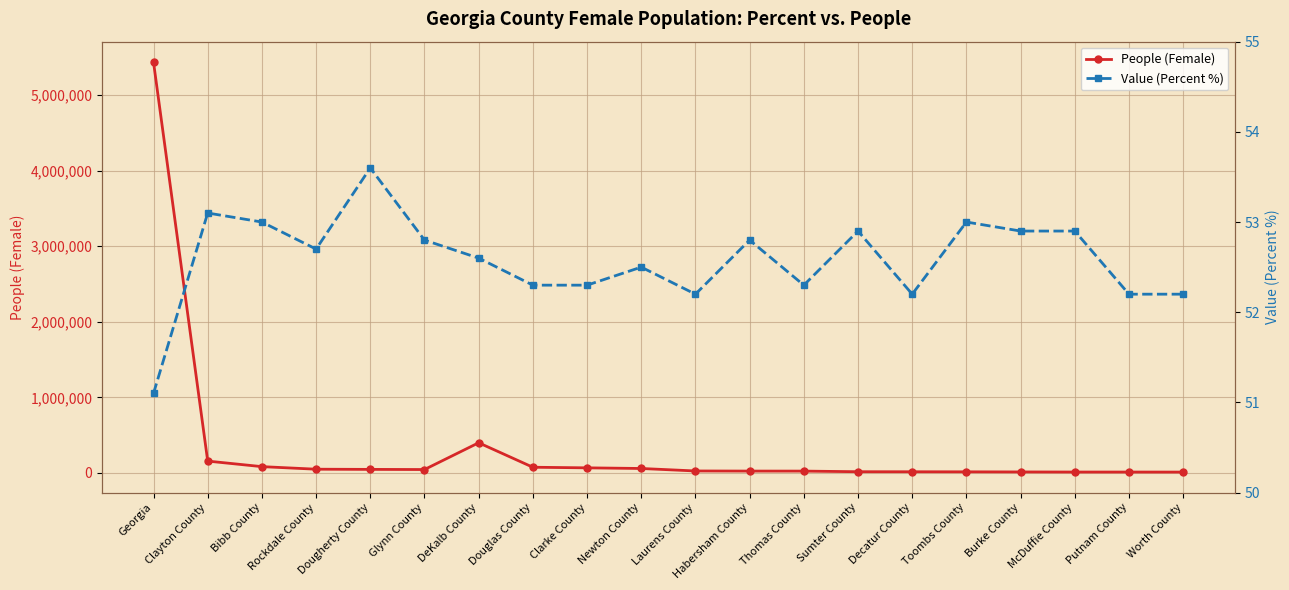

Where is the first local maximum for People (Female)?

DeKalb County